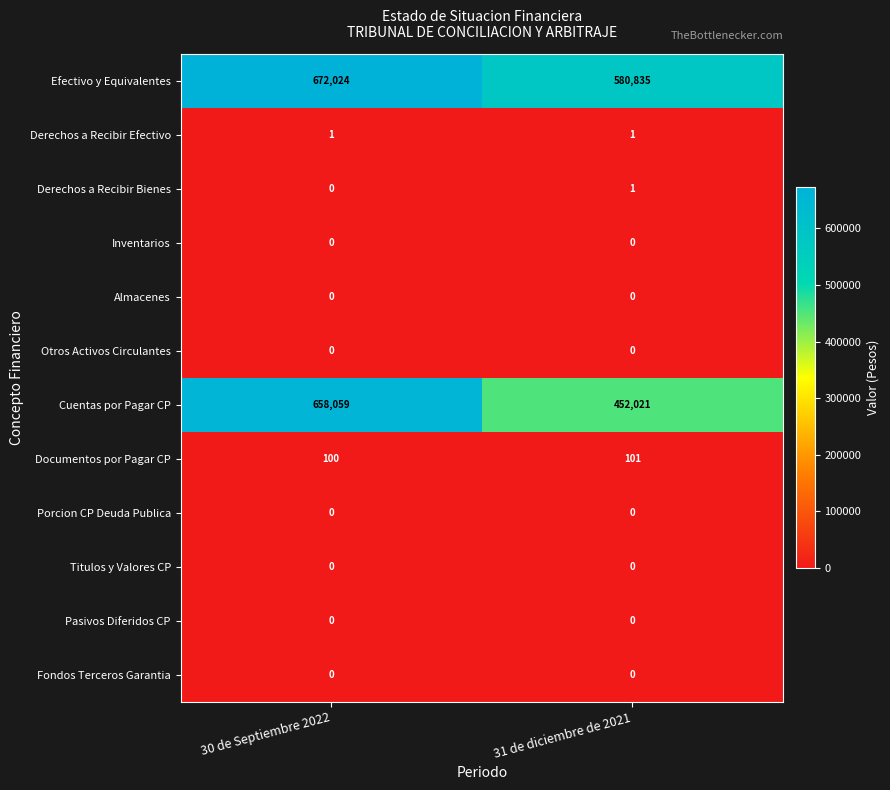

Reading left to right, transcribe all the data shown in this chart.

Efectivo y Equivalentes: 30 de Septiembre 2022=672024	31 de diciembre de 2021=580835
Derechos a Recibir Efectivo: 30 de Septiembre 2022=1	31 de diciembre de 2021=1
Derechos a Recibir Bienes: 30 de Septiembre 2022=0	31 de diciembre de 2021=1
Inventarios: 30 de Septiembre 2022=0	31 de diciembre de 2021=0
Almacenes: 30 de Septiembre 2022=0	31 de diciembre de 2021=0
Otros Activos Circulantes: 30 de Septiembre 2022=0	31 de diciembre de 2021=0
Cuentas por Pagar CP: 30 de Septiembre 2022=658059	31 de diciembre de 2021=452021
Documentos por Pagar CP: 30 de Septiembre 2022=100	31 de diciembre de 2021=101
Porcion CP Deuda Publica: 30 de Septiembre 2022=0	31 de diciembre de 2021=0
Titulos y Valores CP: 30 de Septiembre 2022=0	31 de diciembre de 2021=0
Pasivos Diferidos CP: 30 de Septiembre 2022=0	31 de diciembre de 2021=0
Fondos Terceros Garantia: 30 de Septiembre 2022=0	31 de diciembre de 2021=0